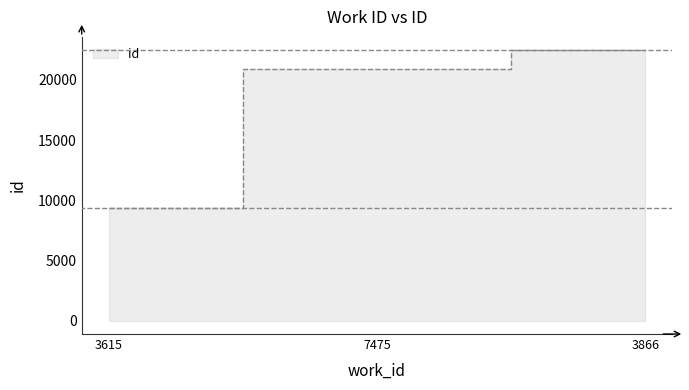

What is the value of the 1st point from the left?

9388